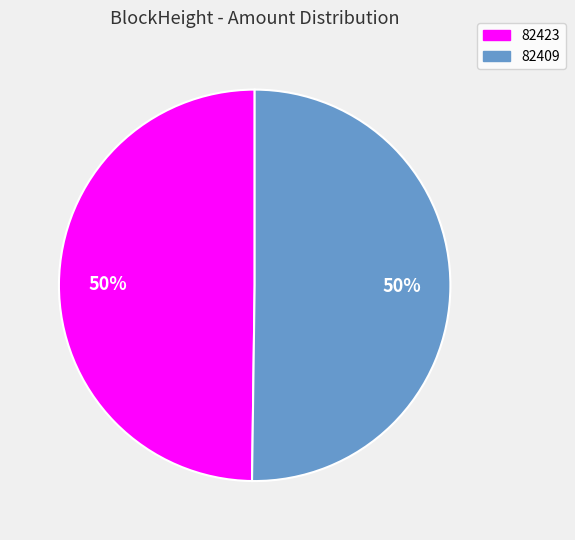

True or false: 82423 accounts for 50% of the total.

True